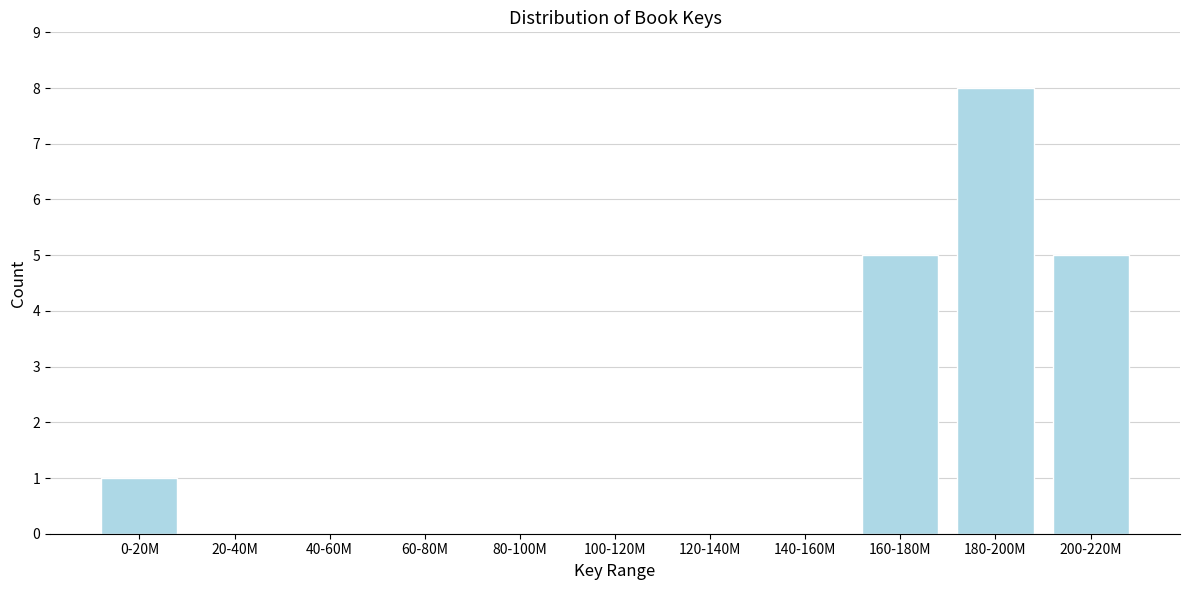

Reading left to right, extract all data points from this chart.

0-20M=1	20-40M=0	40-60M=0	60-80M=0	80-100M=0	100-120M=0	120-140M=0	140-160M=0	160-180M=5	180-200M=8	200-220M=5